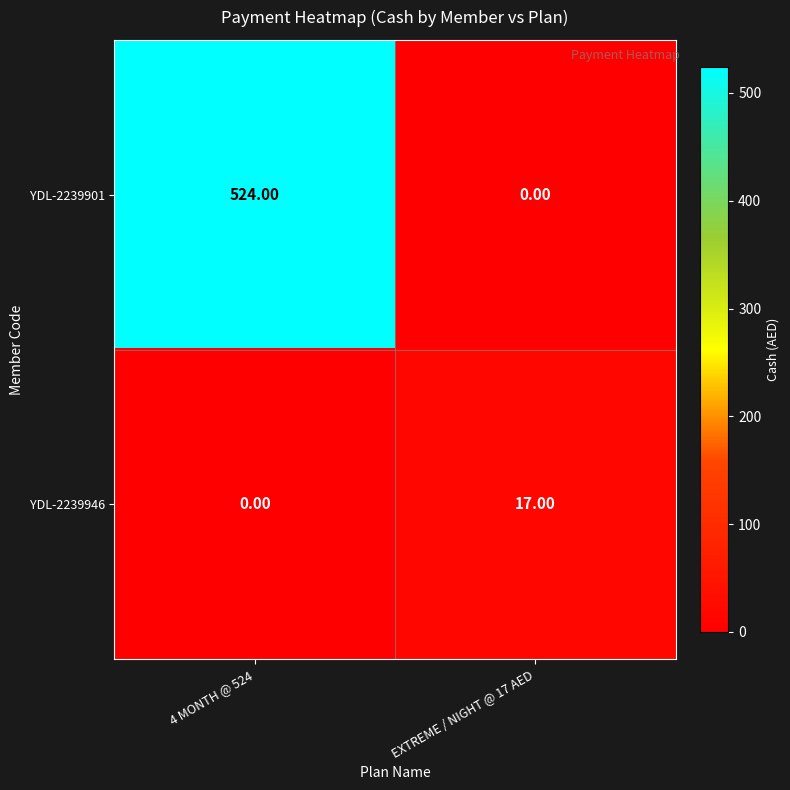

What is the spread (max minus min) of values at EXTREME / NIGHT @ 17 AED?

17